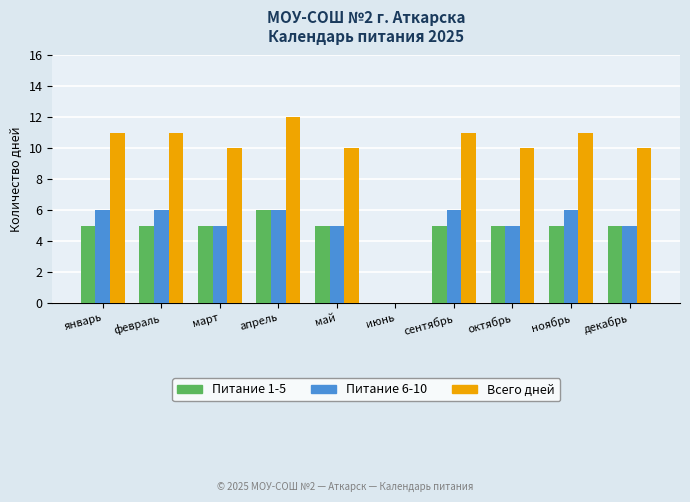

What is the greatest value displayed?

12